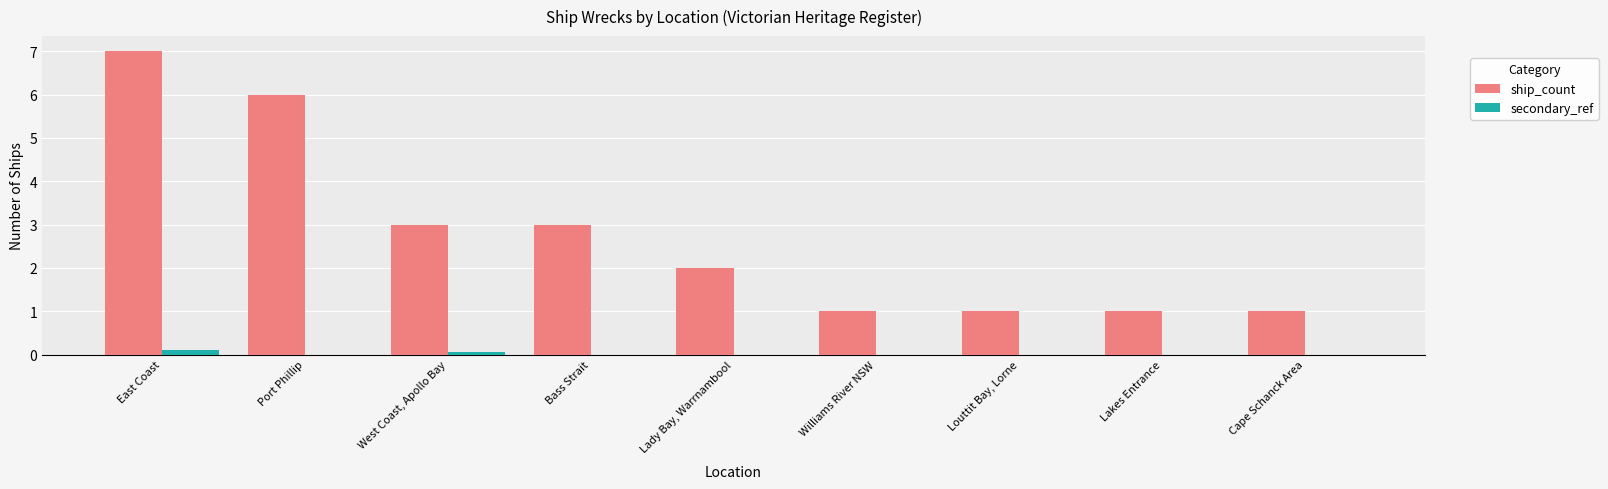

What are all the series names shown in the legend?

ship_count, secondary_ref